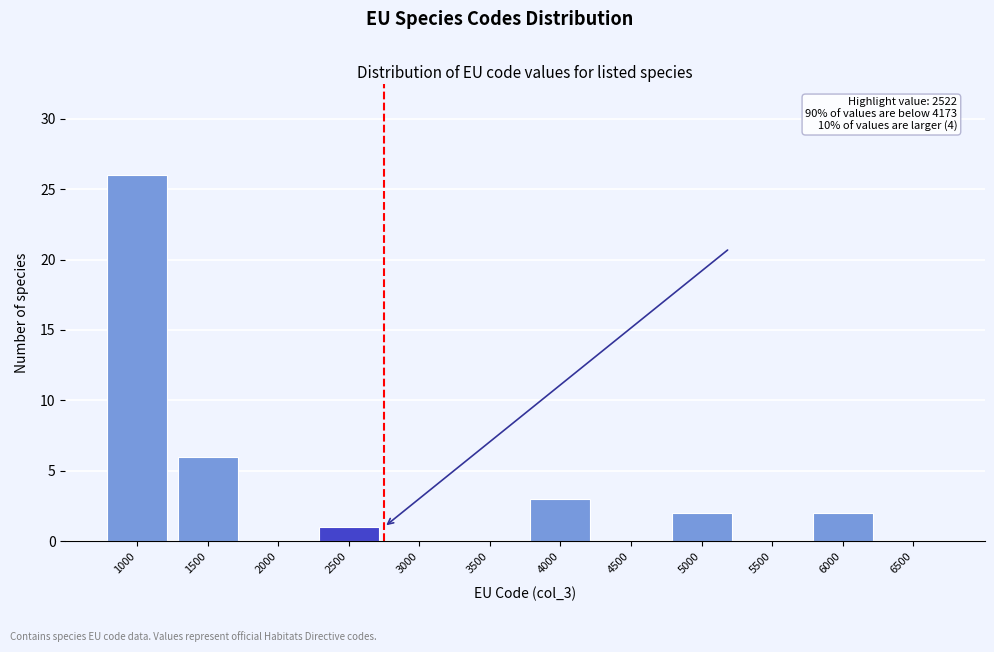

Reading left to right, extract all data points from this chart.

1000=26	1500=6	2000=0	2500=1	3000=0	3500=0	4000=3	4500=0	5000=2	5500=0	6000=2	6500=0